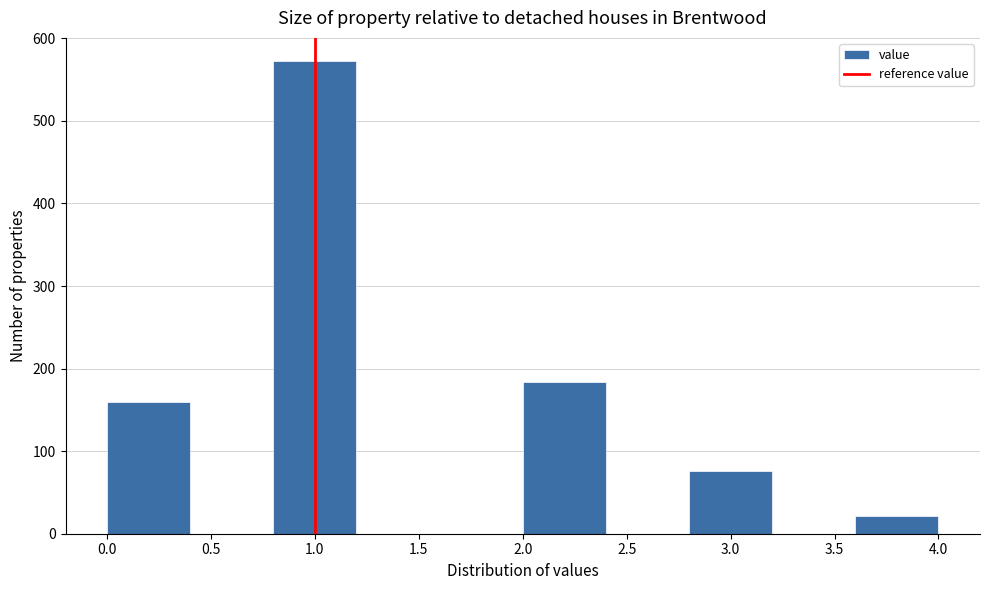

What is the height of the bar covering 2.8 to 3.2 on the x-axis? The values are not printed on the chart, so give them approximately, as read against the axis.

80